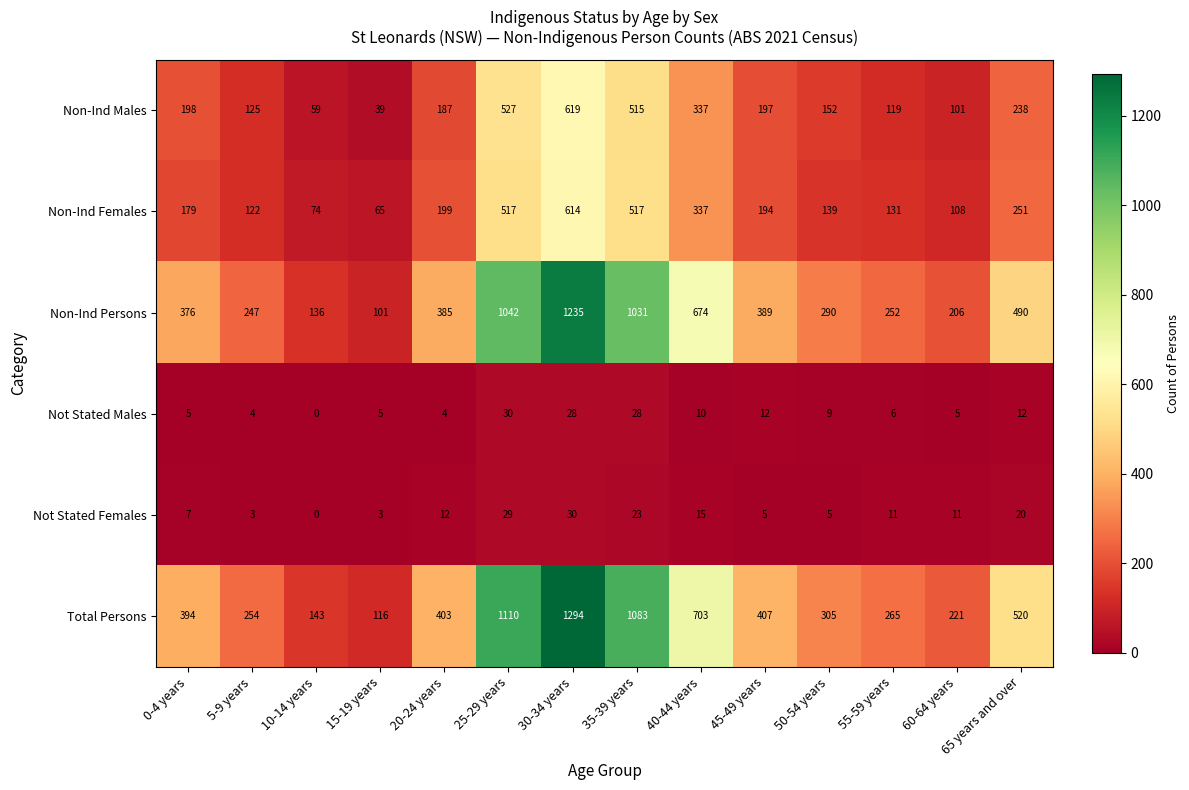

What is the average value of the Not Stated Males series?

11